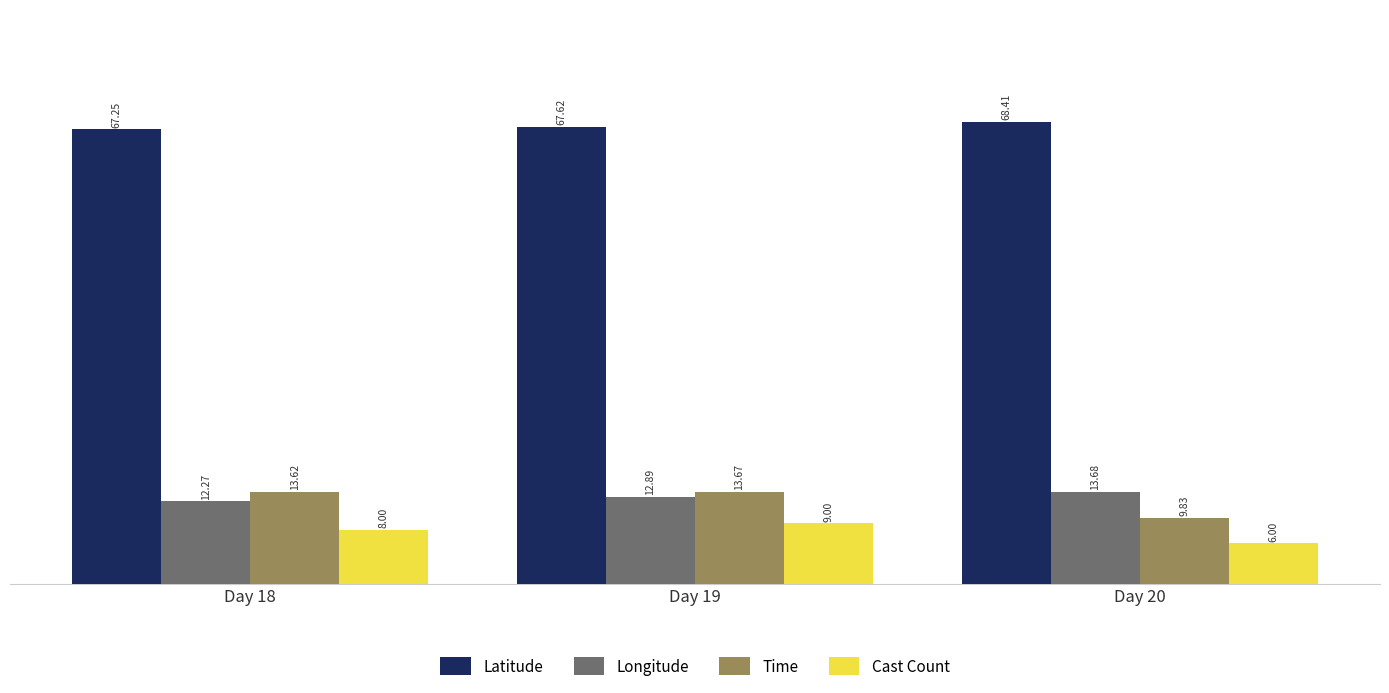

How many bars are there in each group?

4